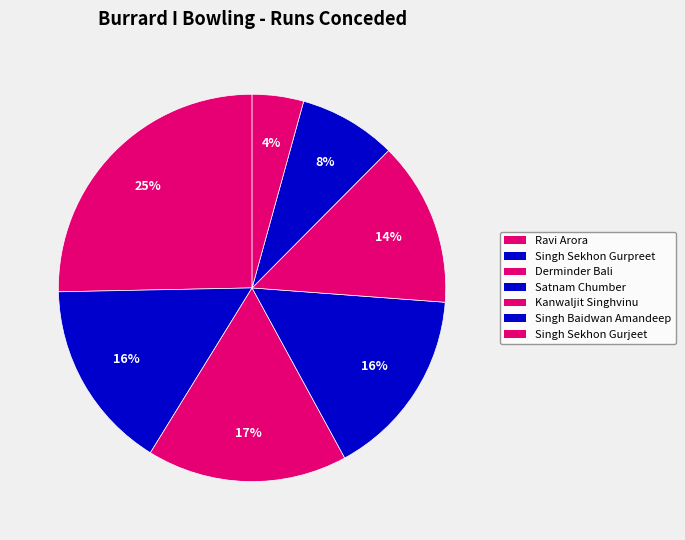

What portion of the pie excludes Kanwaljit Singhvinu?

86.3%